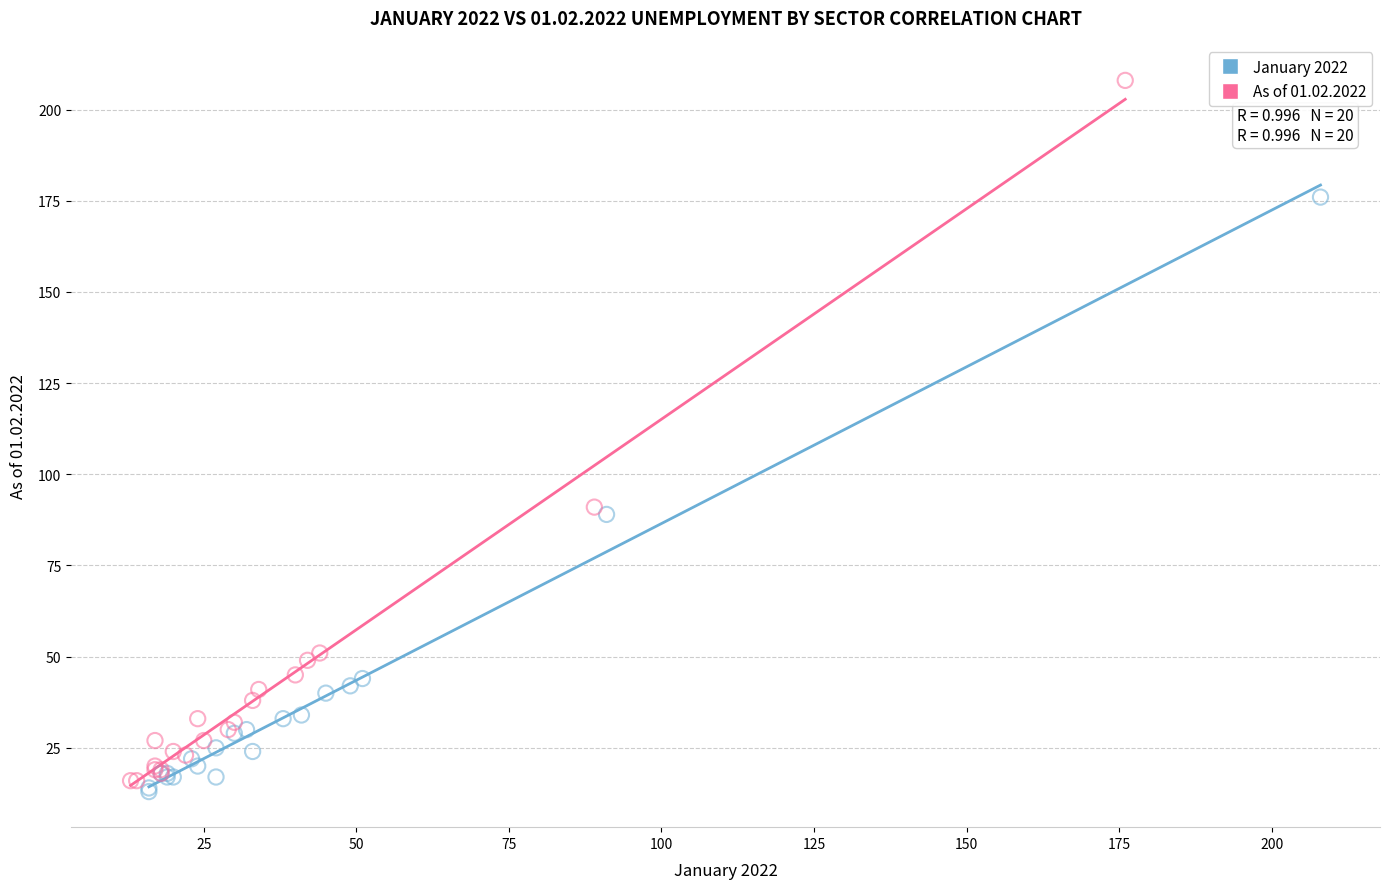

Which series has the widest spread of Y values?

As of 01.02.2022